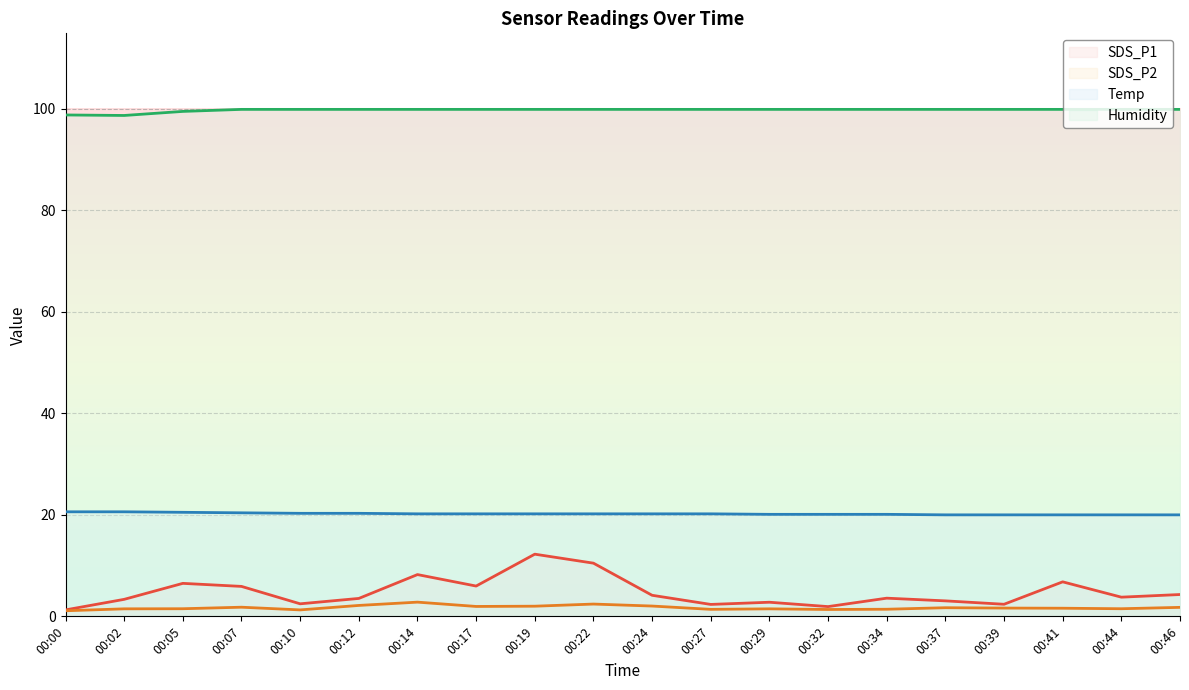

What is the lowest value of the SDS_P1 series?

1.3